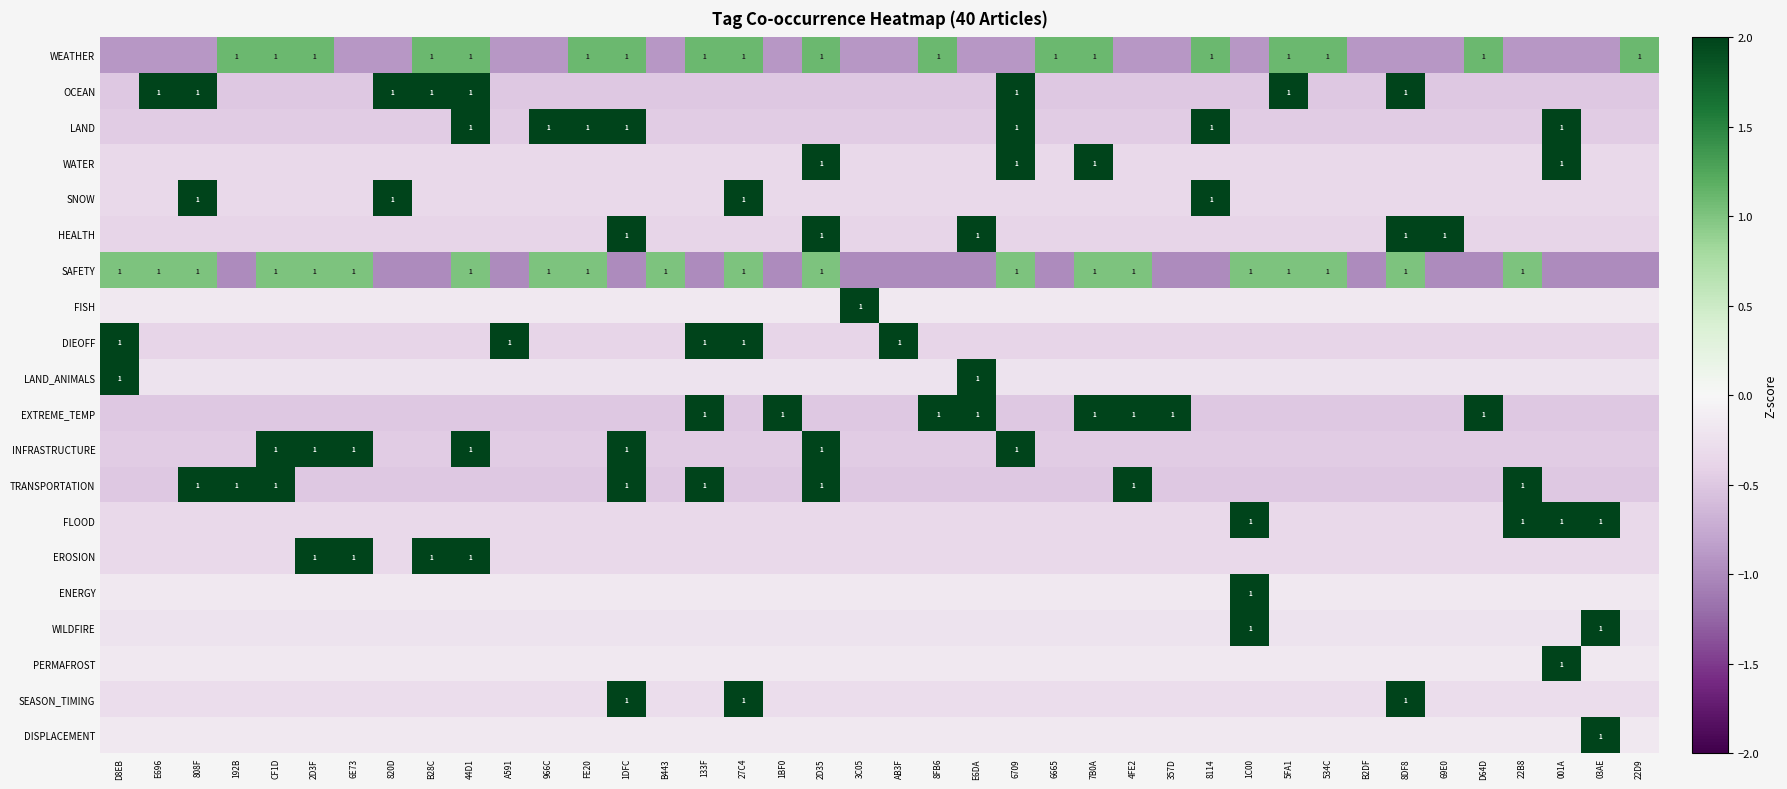

What value does the SEASON_TIMING series have at 03AE?

-0.3